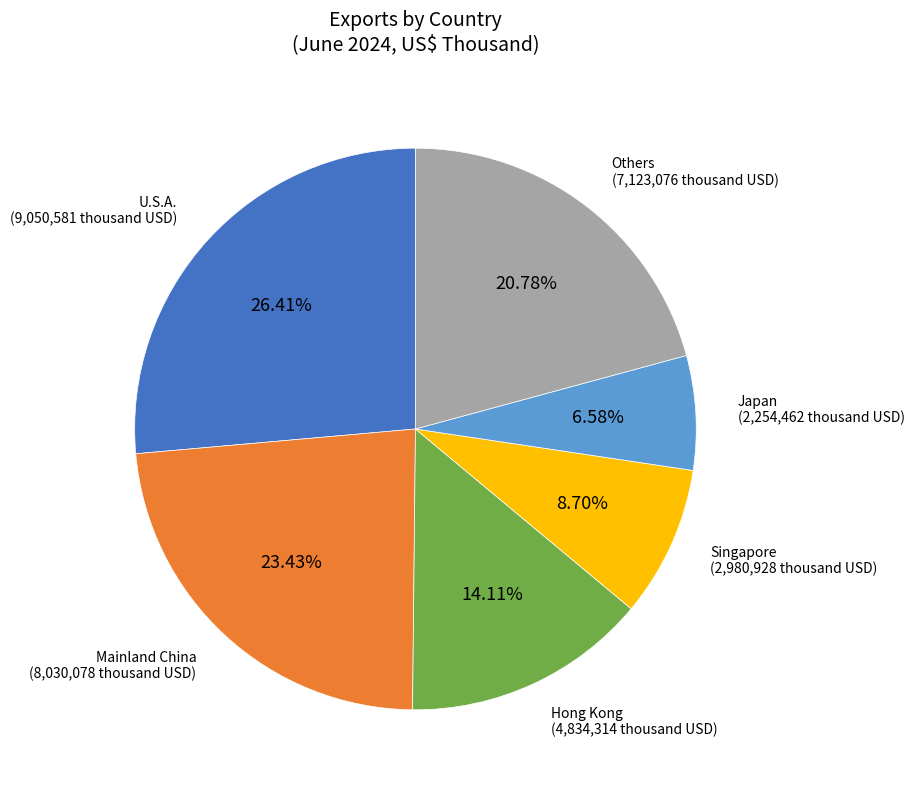

Is there any slice that represents more than half of the pie?

No